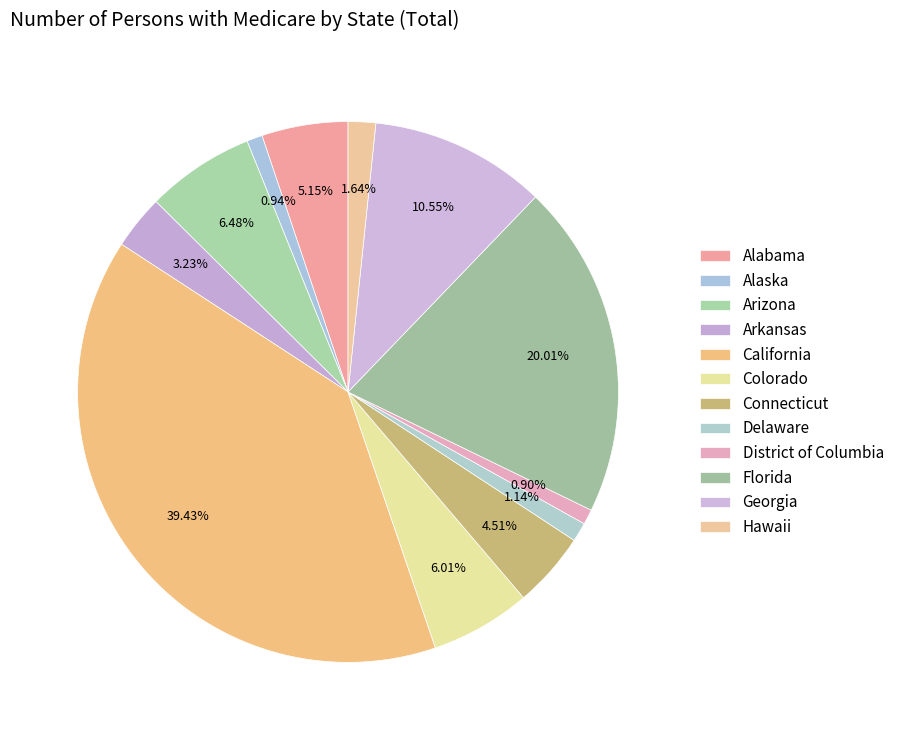

What is the change in value from Arizona to District of Columbia?

-2471323